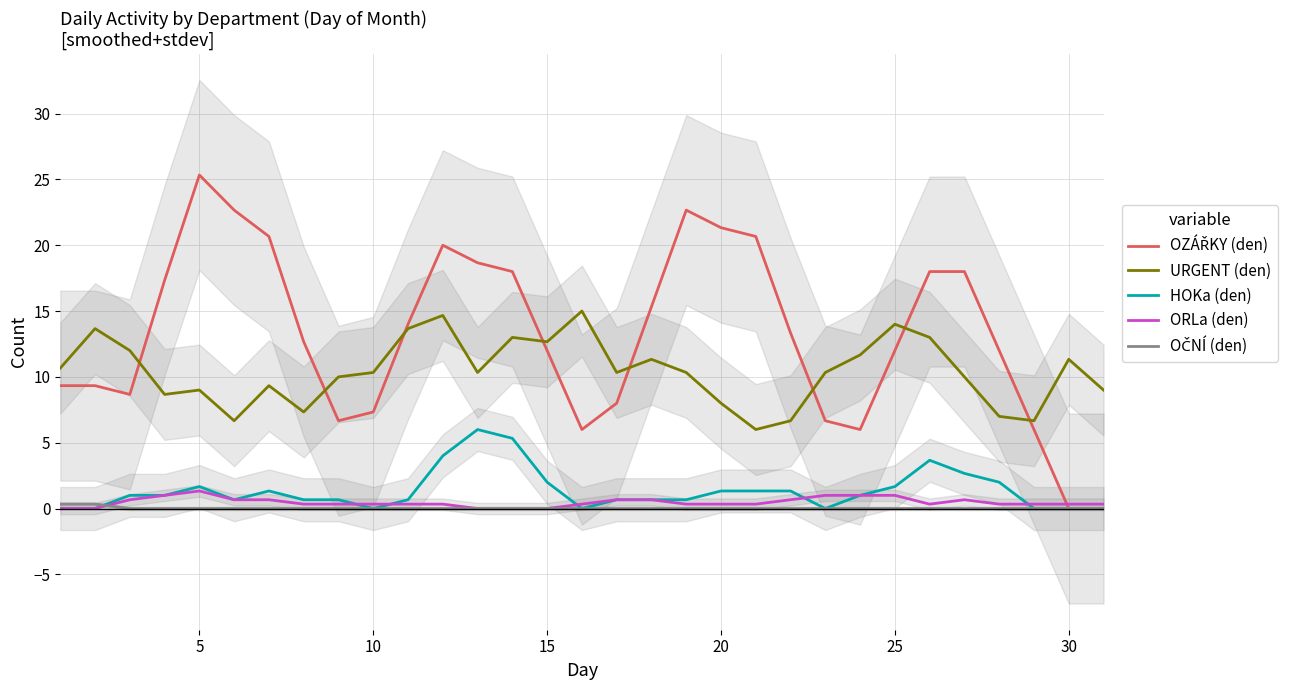

In HOKa (den), how many points are higher than both neighbors (excluding endpoints)?

4